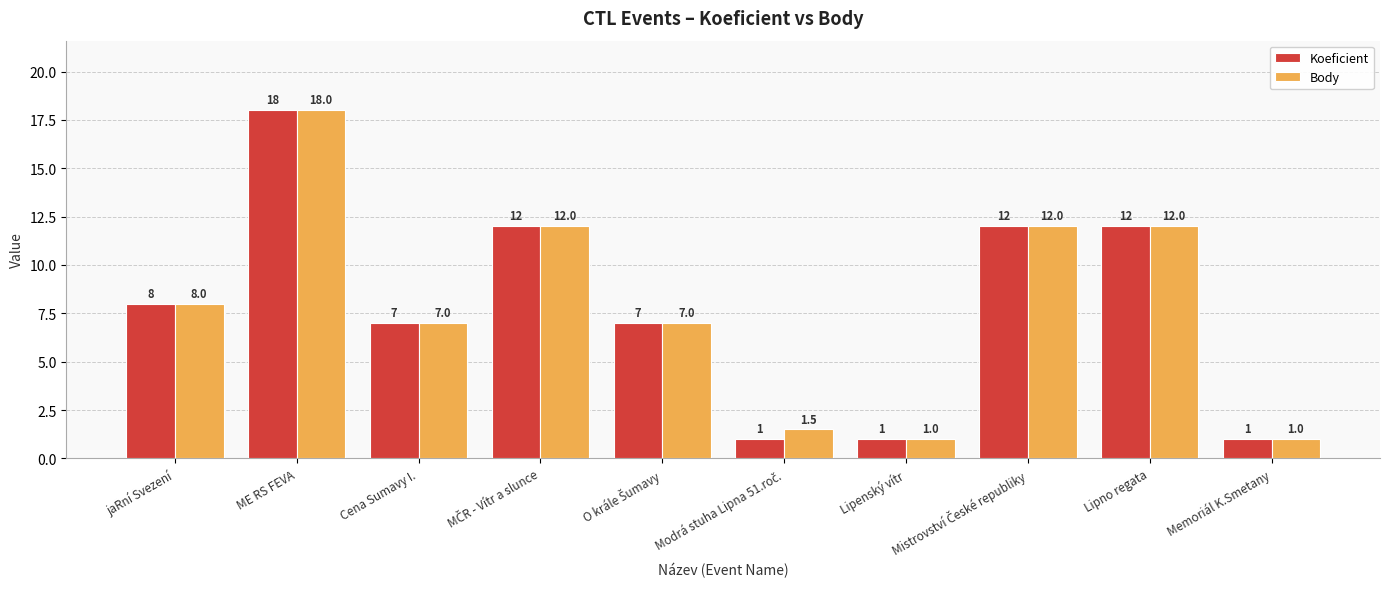

Which category has the highest value in the Body series?

ME RS FEVA